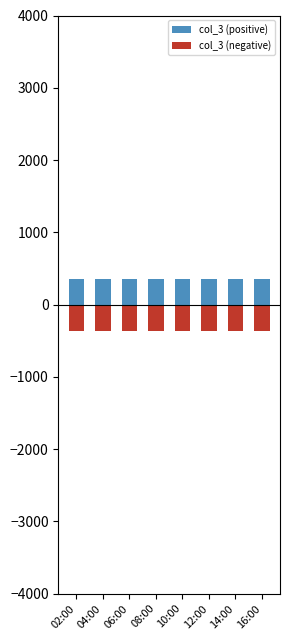

Which category has the lowest value in the col_3 (negative) series?

02:00